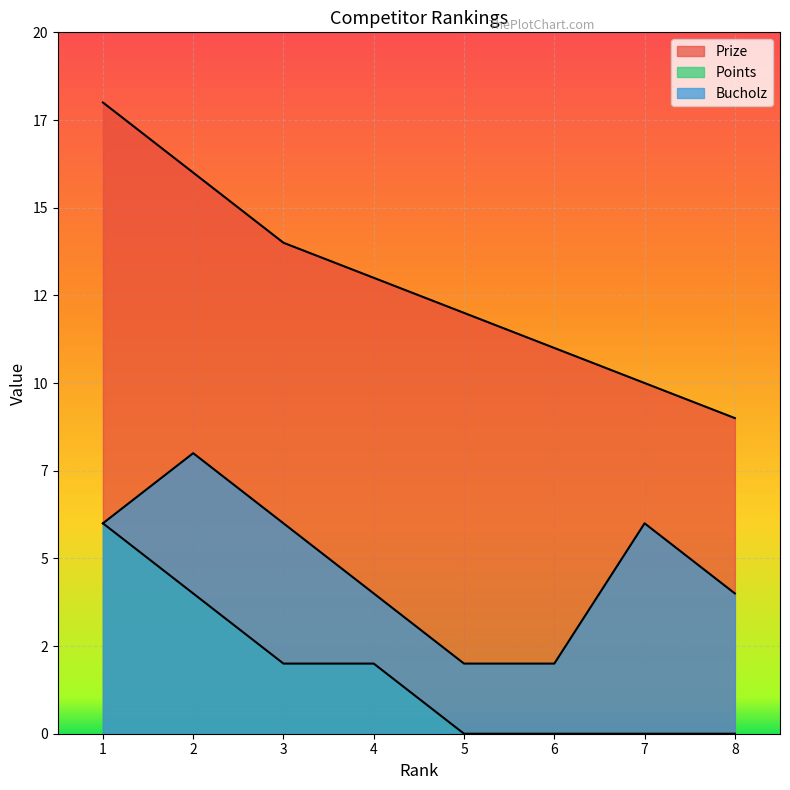

What is the difference between the highest and lowest values at 2?

12